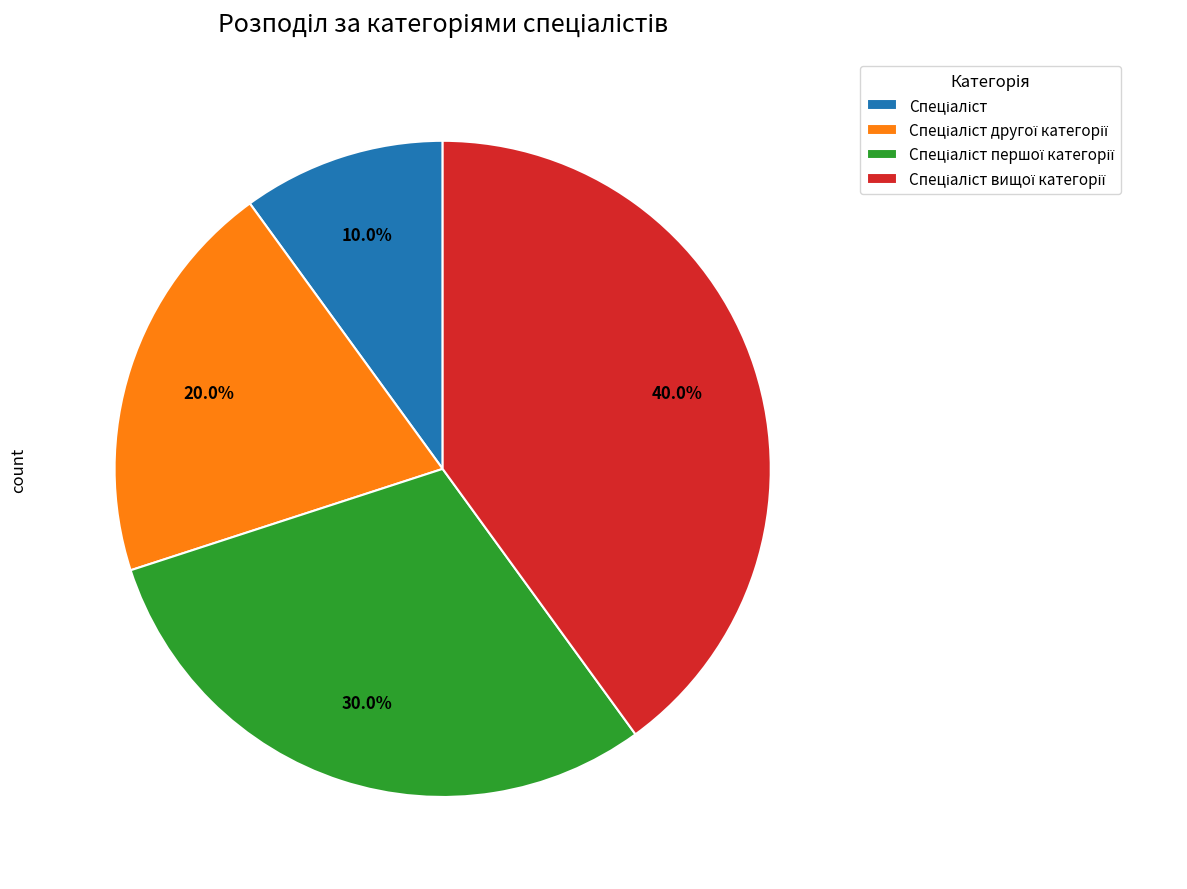

How many slices are in this pie chart?

4